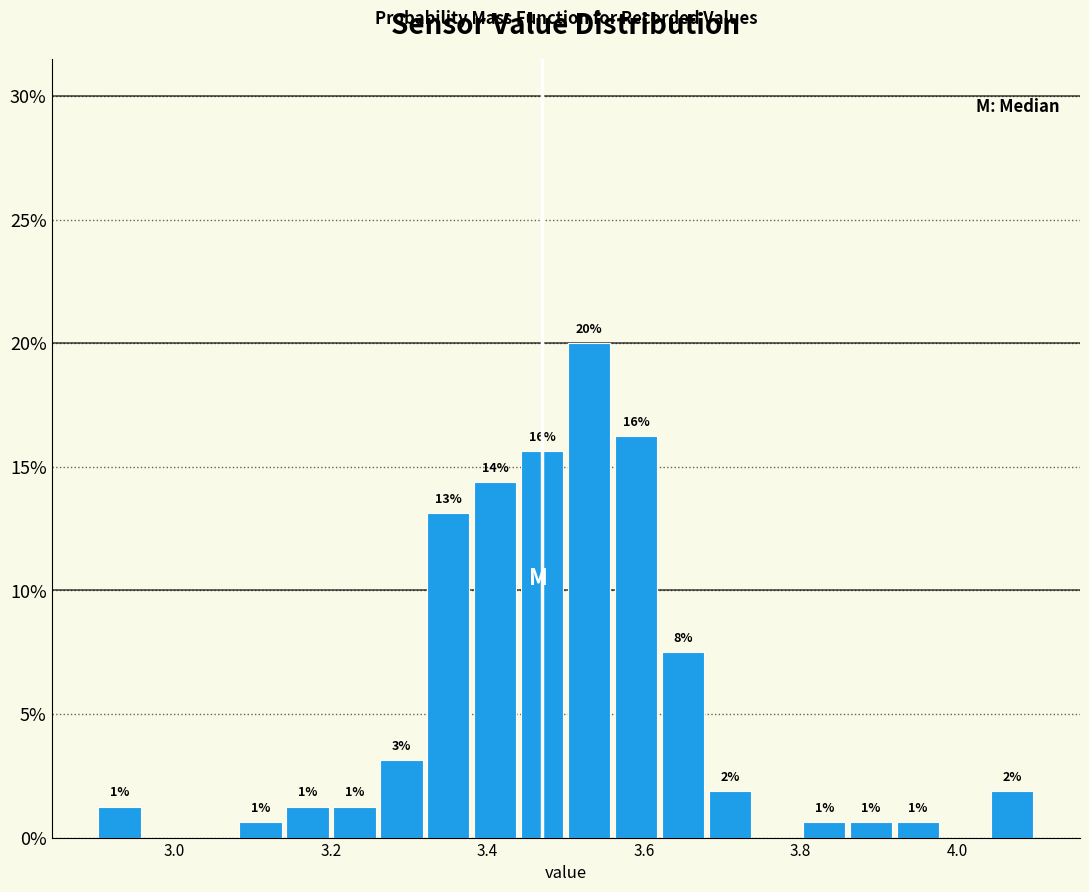

Read against the x-axis, roughly where is the centre of the tallest bar?

3.54